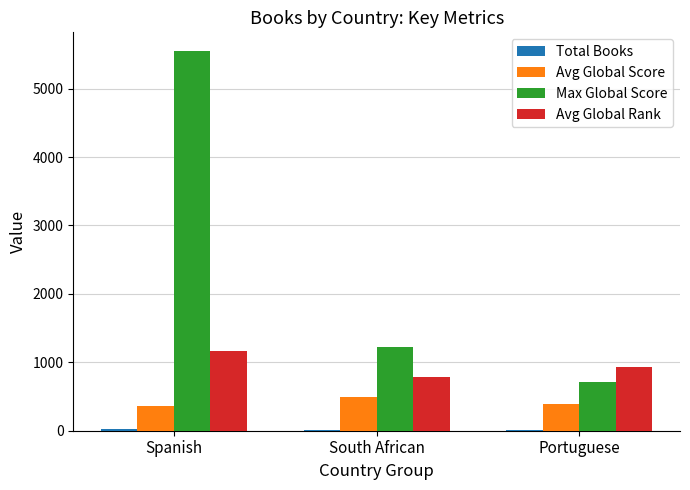

Is it true that Avg Global Rank equals 239 at Portuguese?

False